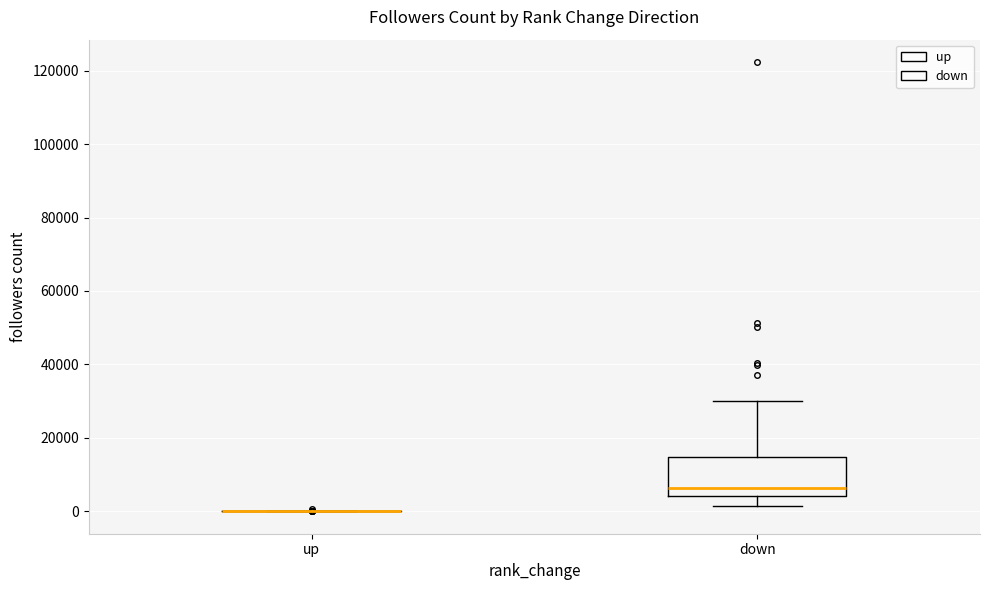

Which box is the tallest, from its lower edge to its upper edge?

down